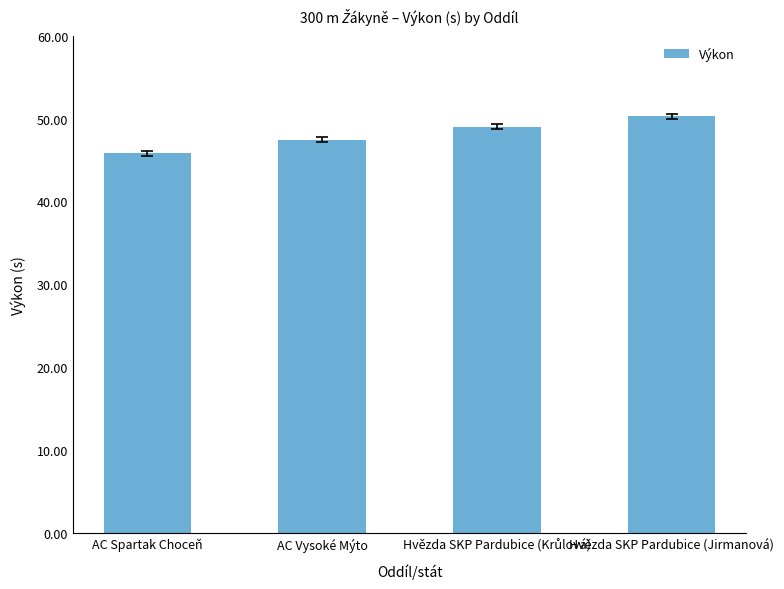

What is the change in value from AC Spartak Choceň to AC Vysoké Mýto?

+1.7